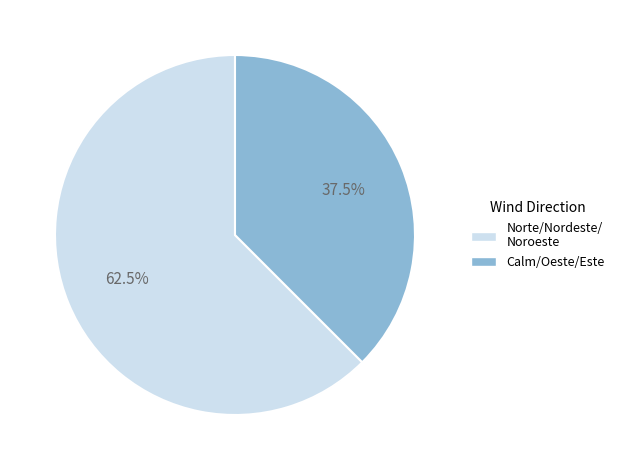

Which slice represents more than half of the pie?

Norte/Nordeste/ Noroeste